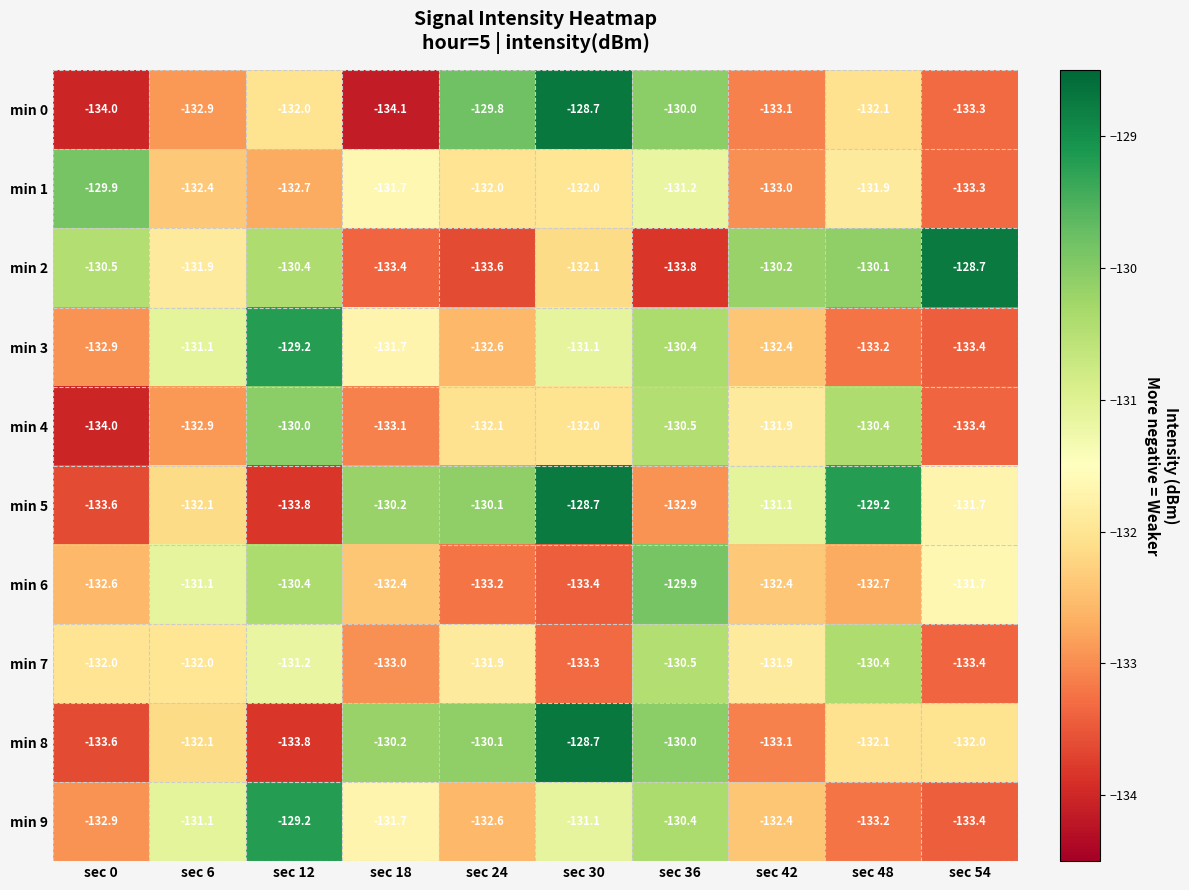

What is the lowest value of the min 5 series?

-133.8